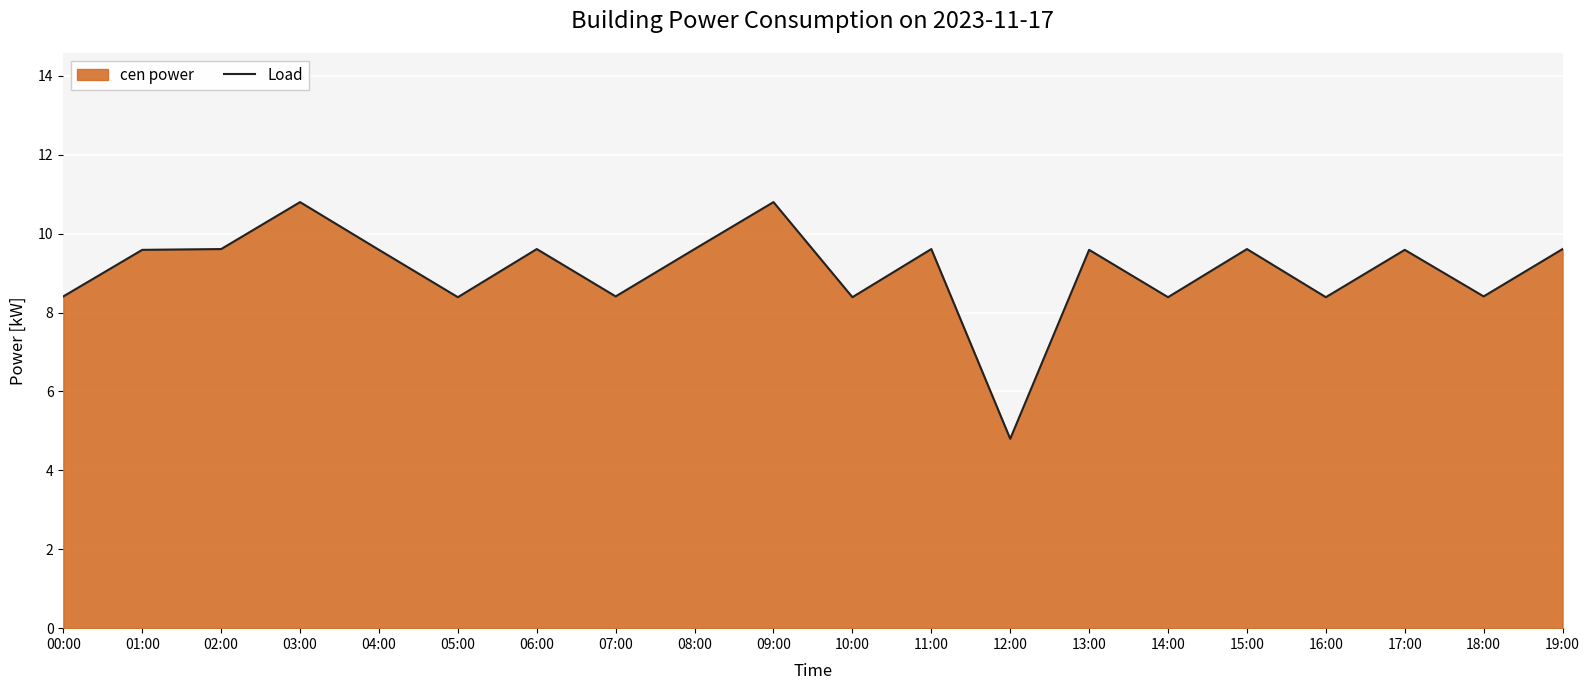

Which label corresponds to the smallest value in the chart?

12:00